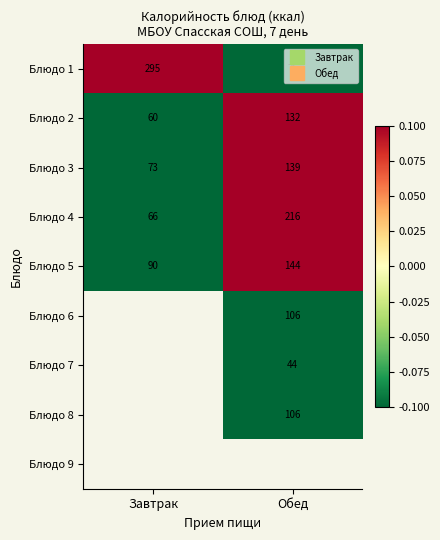

What is the greatest value displayed?

1.5